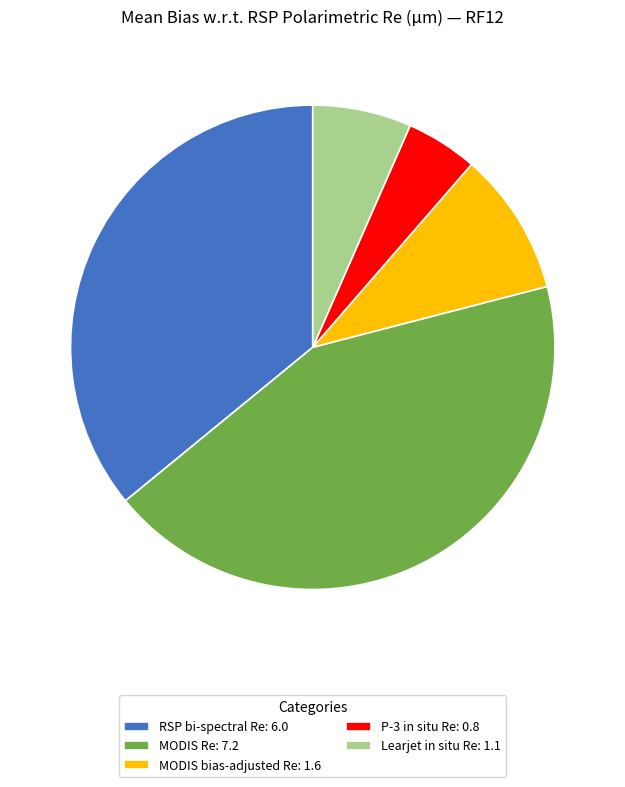

Which has a higher value, Learjet in situ Re: 1.1 or P-3 in situ Re: 0.8?

Learjet in situ Re: 1.1